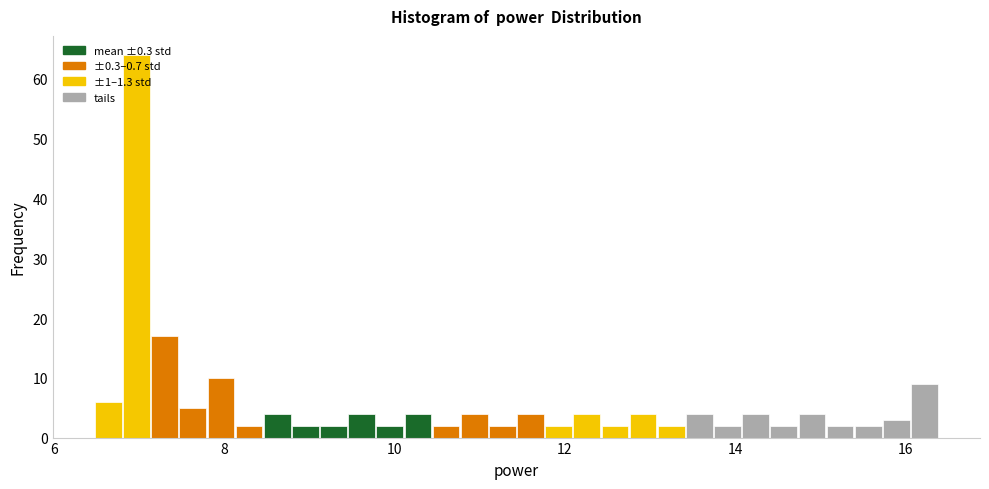

Read against the x-axis, roughly where is the centre of the tallest bar?

7.0